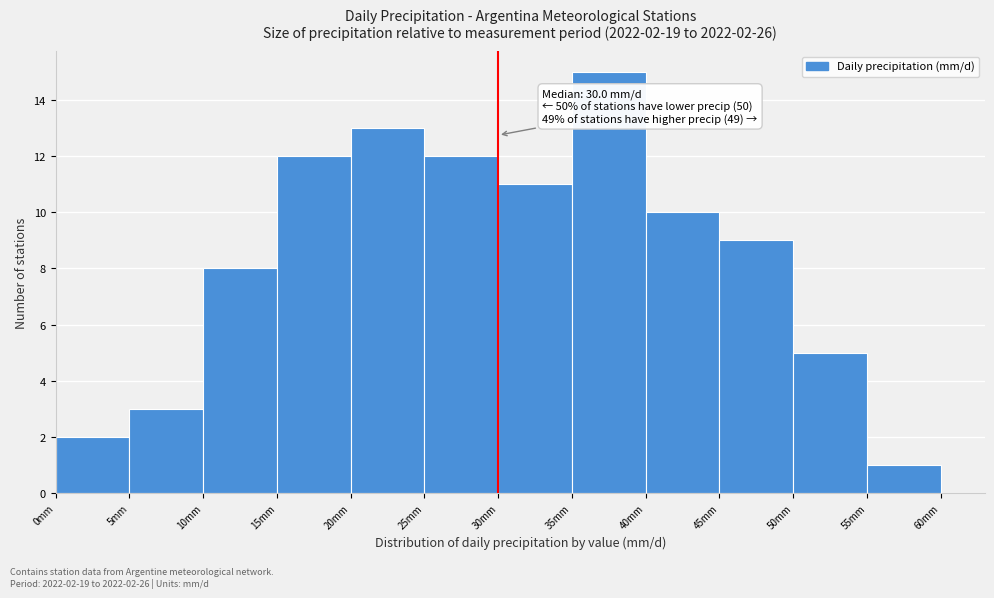

Over which range of the x-axis is the bar tallest?

35 to 40